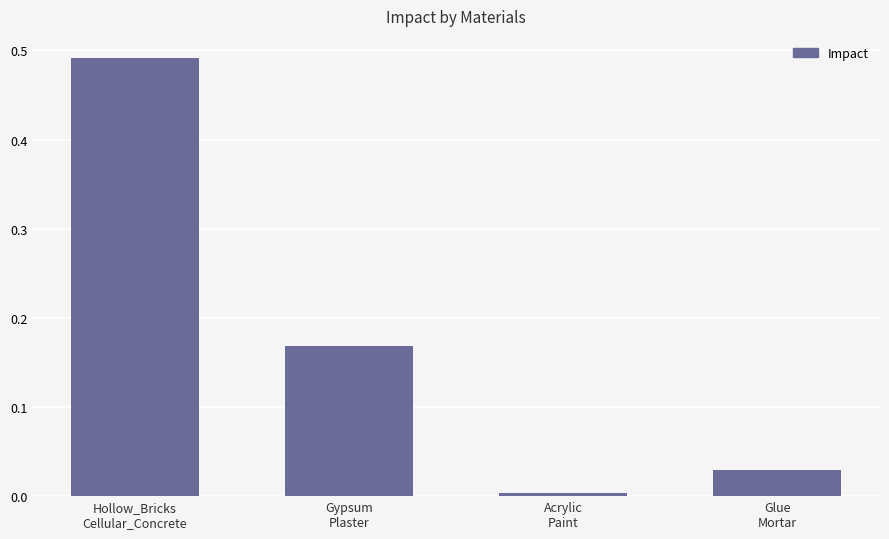

The chart shows a value of 0.0 at Glue
Mortar. True or false?

True